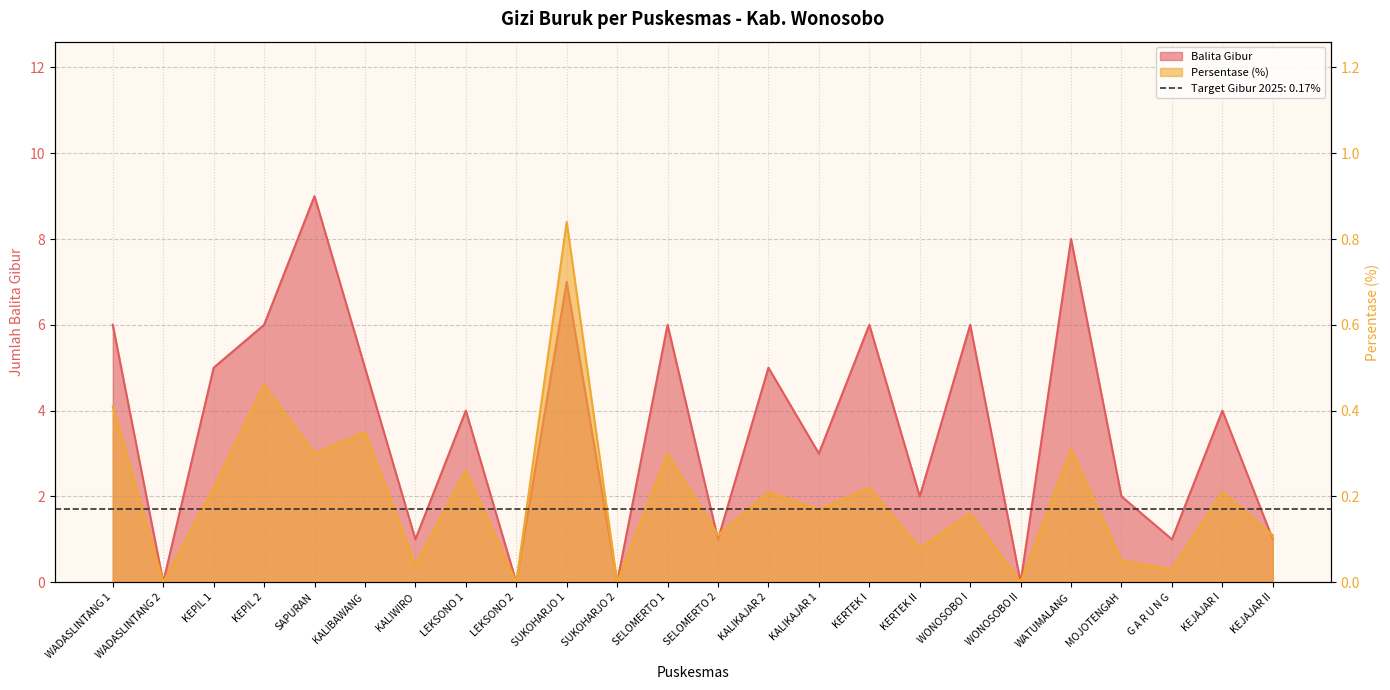

What is the label of the 18th point from the right?

KALIWIRO